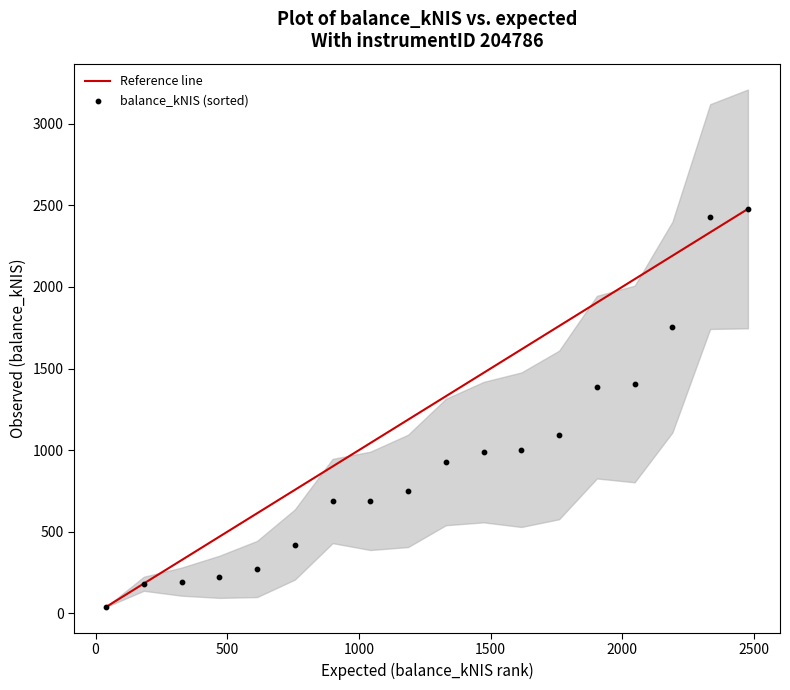

What is the range of Y values (max minus min)?

2437.1